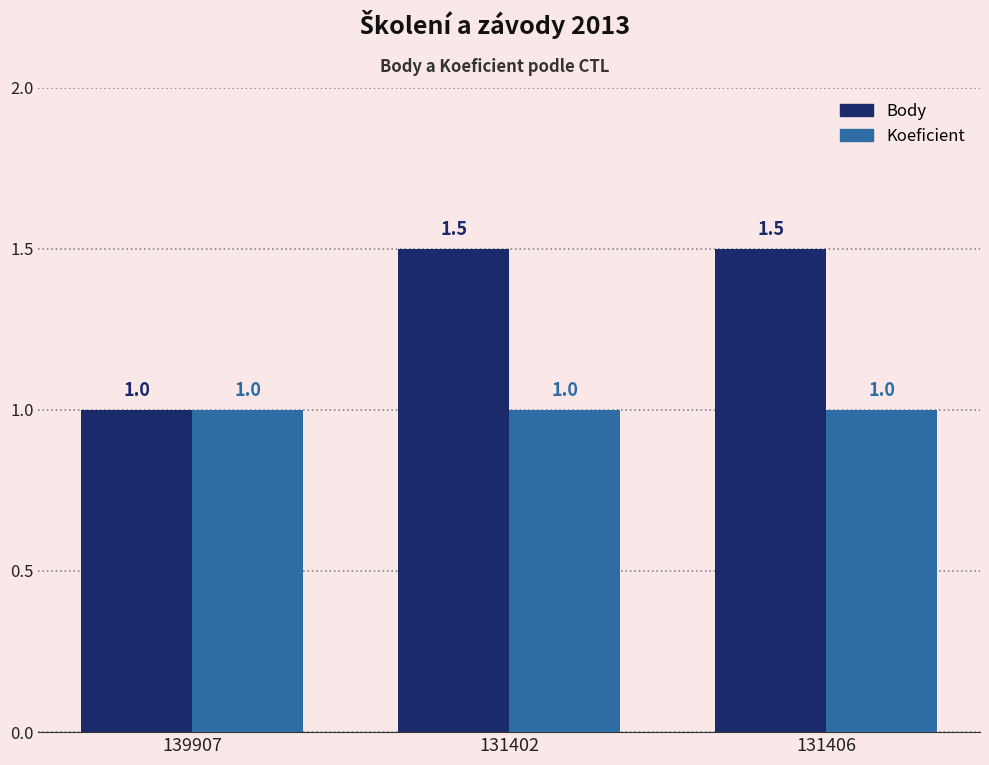

Which series has the largest total across all categories?

Body